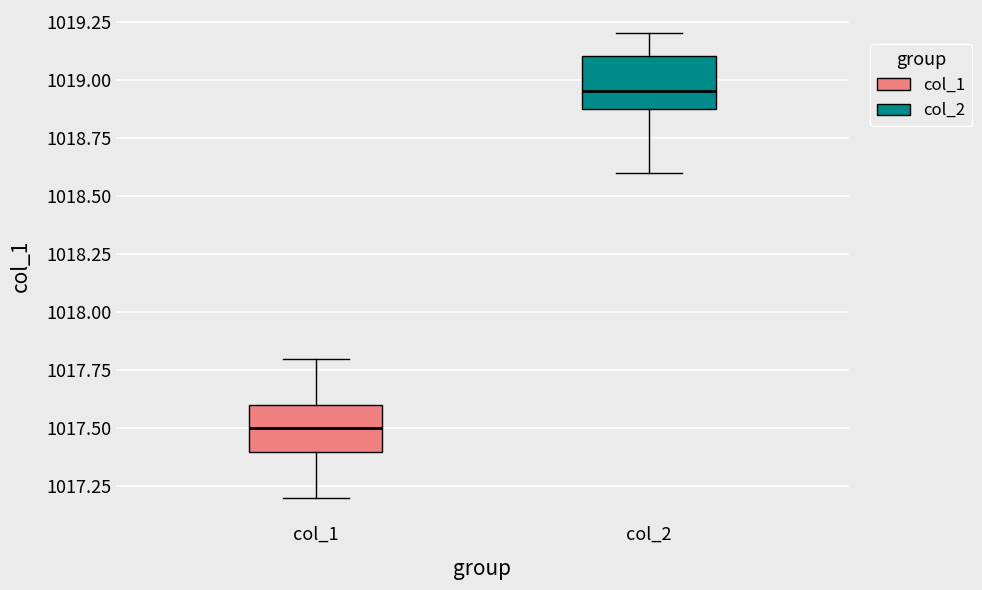

Reading left to right, transcribe this box plot: for each box, give where its median line is, the range the box spans, and where its two whiskers end, as read against the y-axis. The values are not printed on the chart, so give them approximately, as read against the axis.

col_1: median 1017.50, box 1017.40 to 1017.60, whiskers 1017.20 to 1017.80
col_2: median 1018.95, box 1018.90 to 1019.10, whiskers 1018.60 to 1019.20